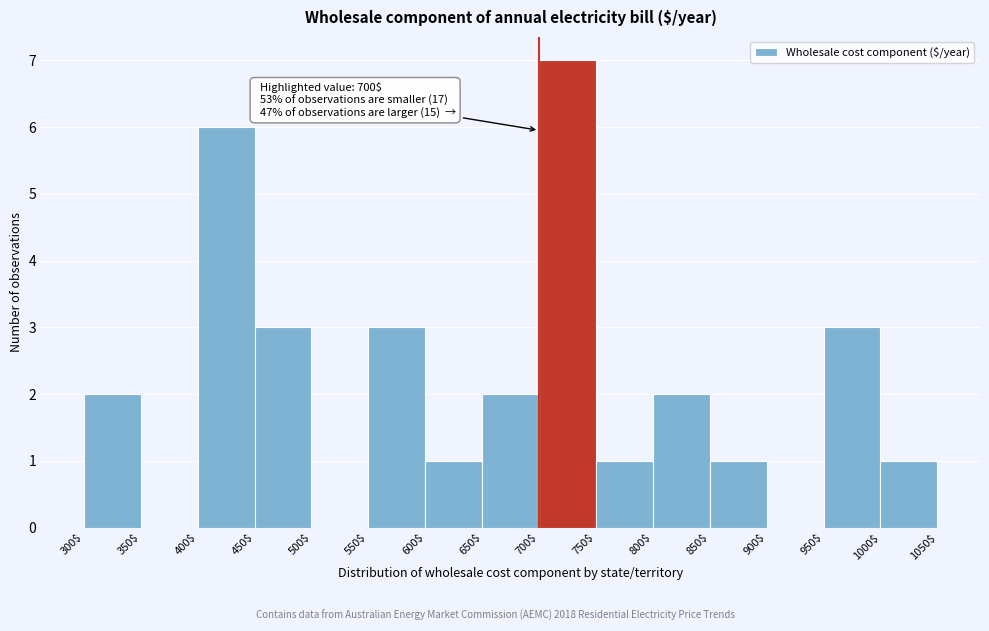

Over which range of the x-axis is the bar tallest?

700$ to 750$